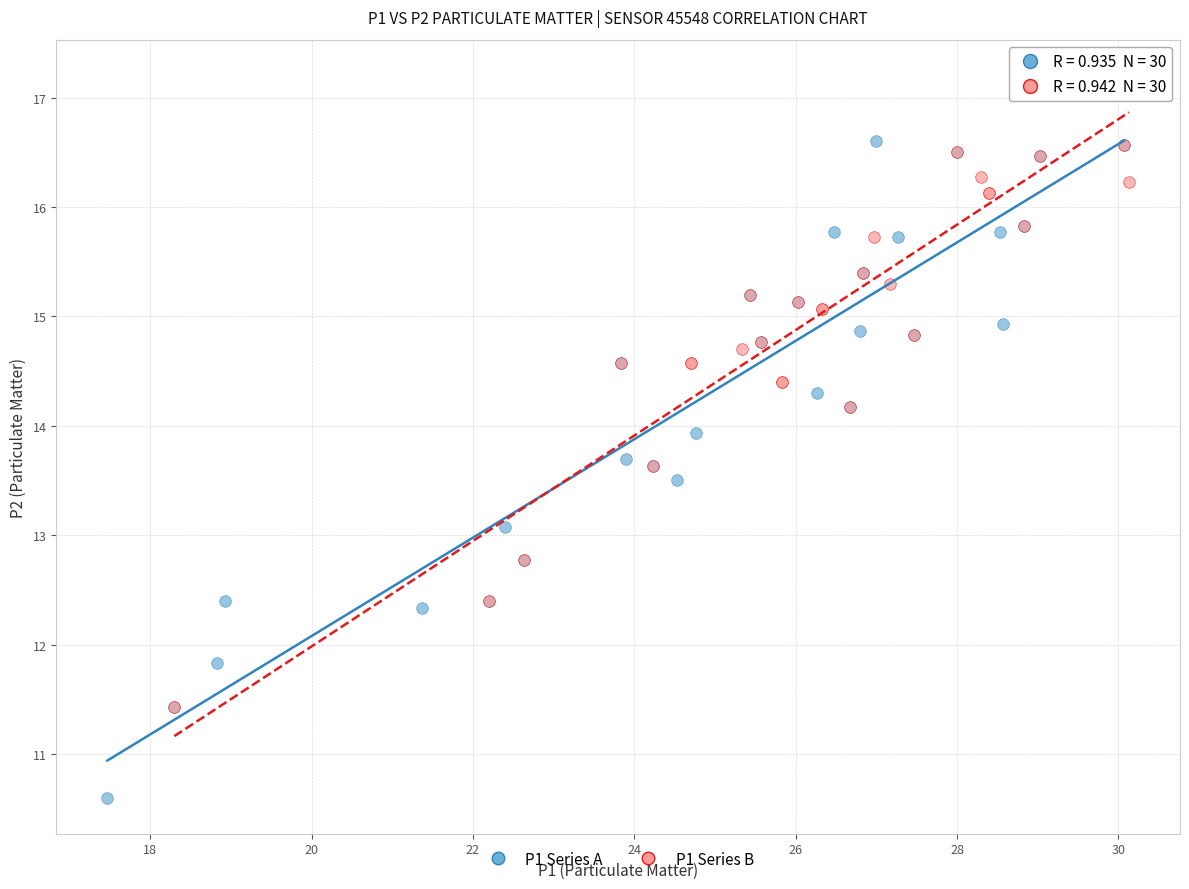

Which series reaches the minimum Y coordinate?

P1 Series A